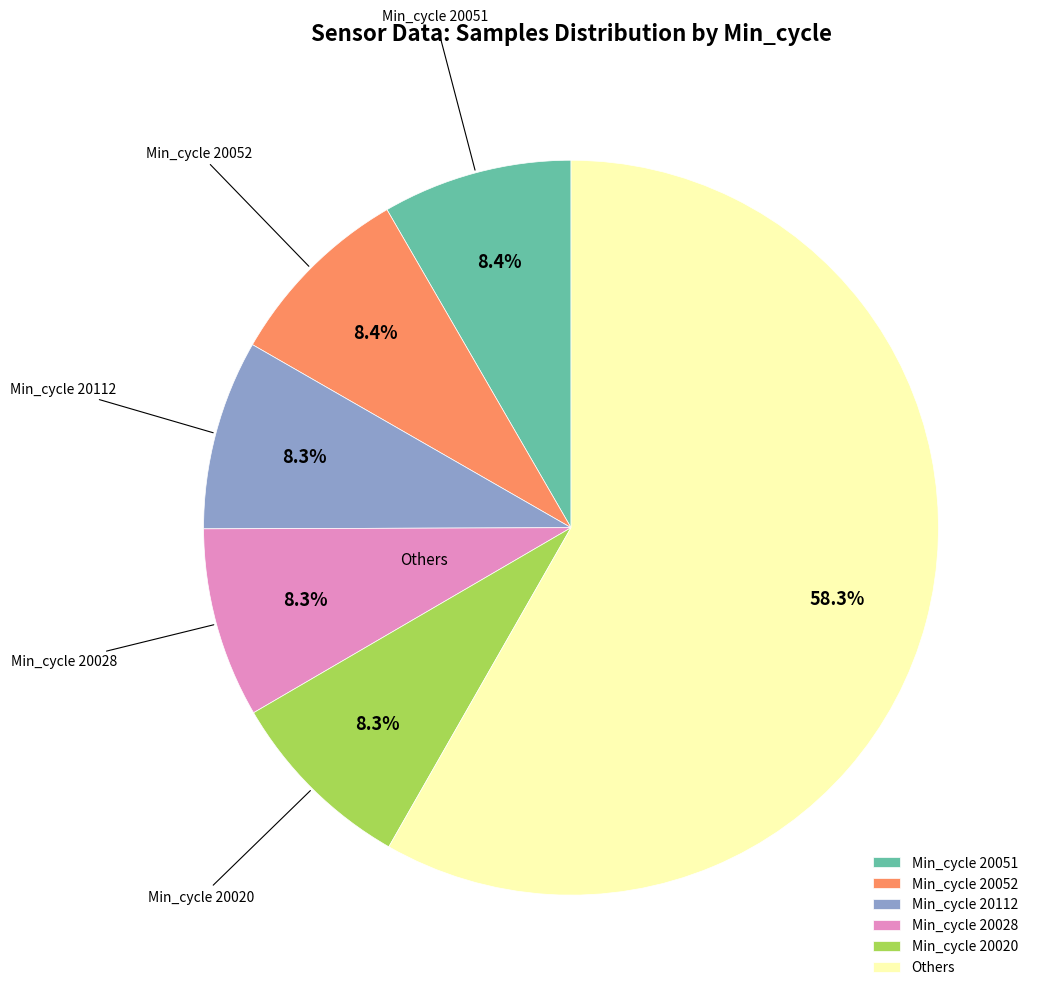

Which has a higher value, Others or Min_cycle 20028?

Others